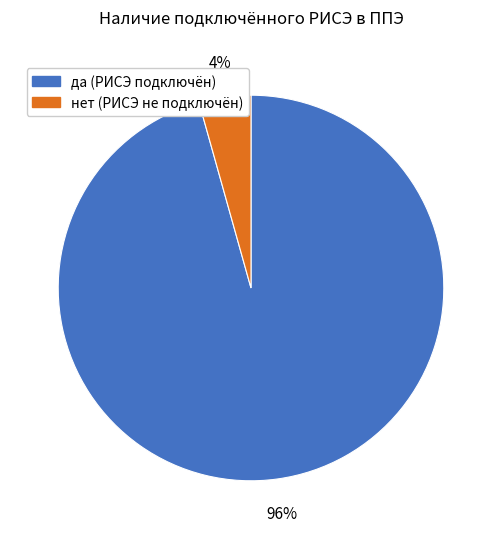

What percentage is the нет slice, to the nearest percent?

4%